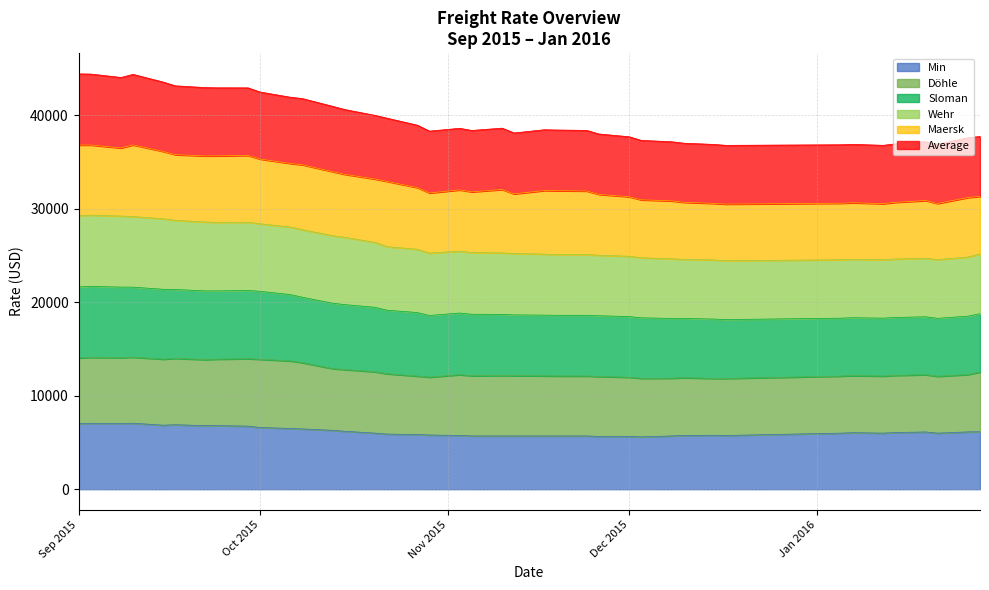

What is the lowest value of the Min series?

5600